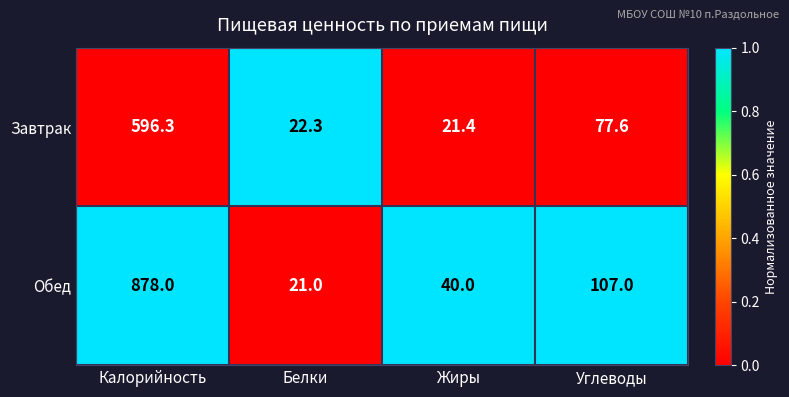

Reading left to right, list all the values displayed in this chart.

Завтрак: Калорийность=596.3	Белки=22.3	Жиры=21.4	Углеводы=77.6
Обед: Калорийность=878.0	Белки=21.0	Жиры=40.0	Углеводы=107.0